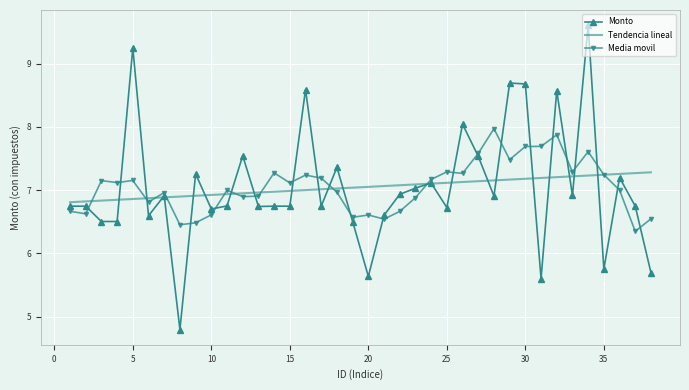

Which series has the largest range (max minus min)?

Monto